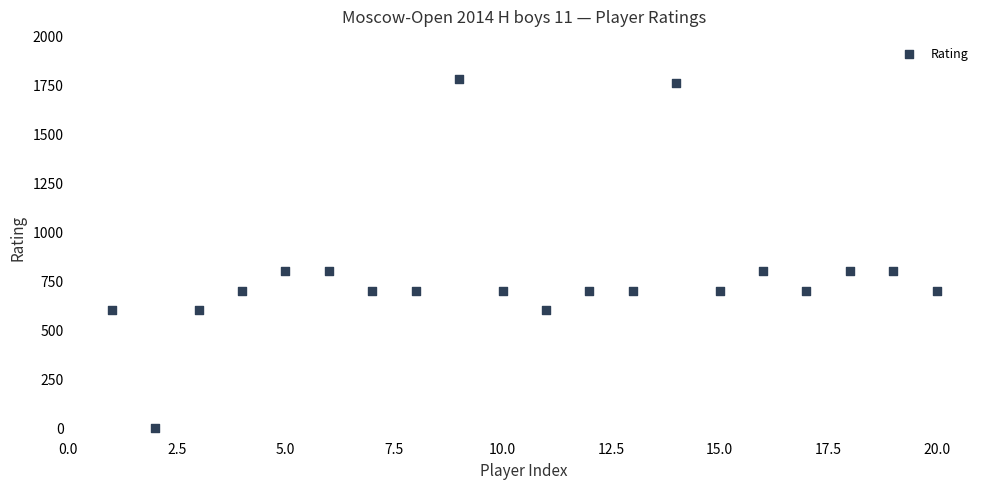

What is the range of X values (max minus min)?

19